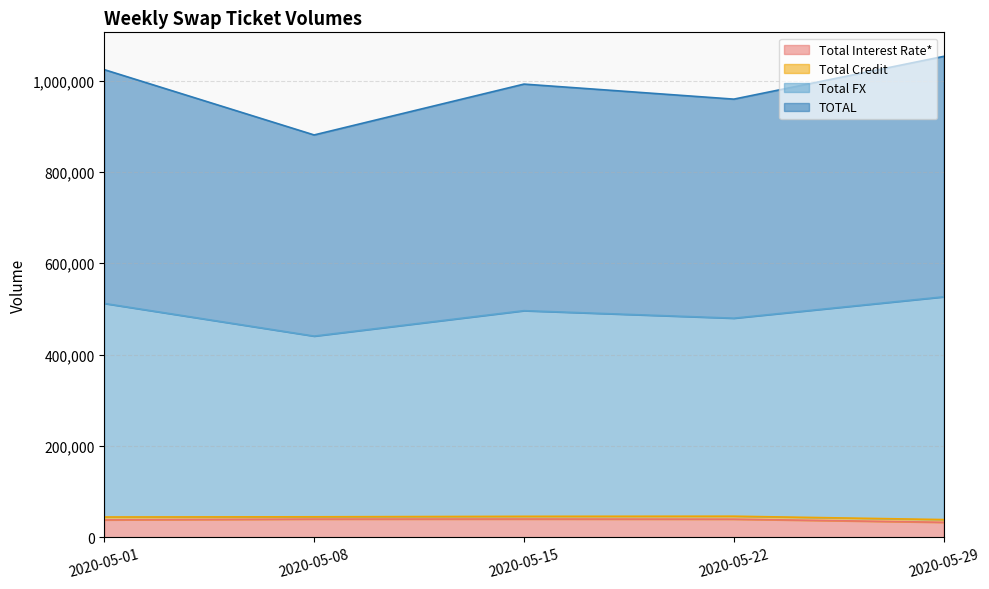

True or false: TOTAL and Total Interest Rate* intersect in this chart.

False